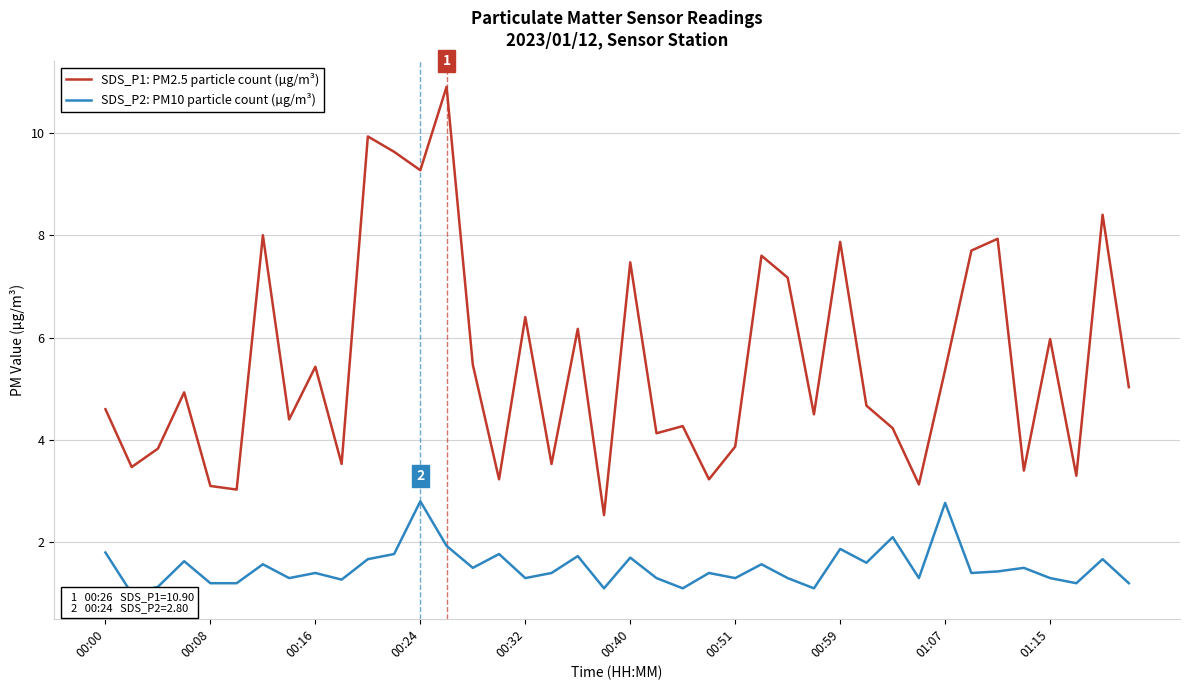

Which series has the largest total across all categories?

SDS_P1: PM2.5 particle count (µg/m³)